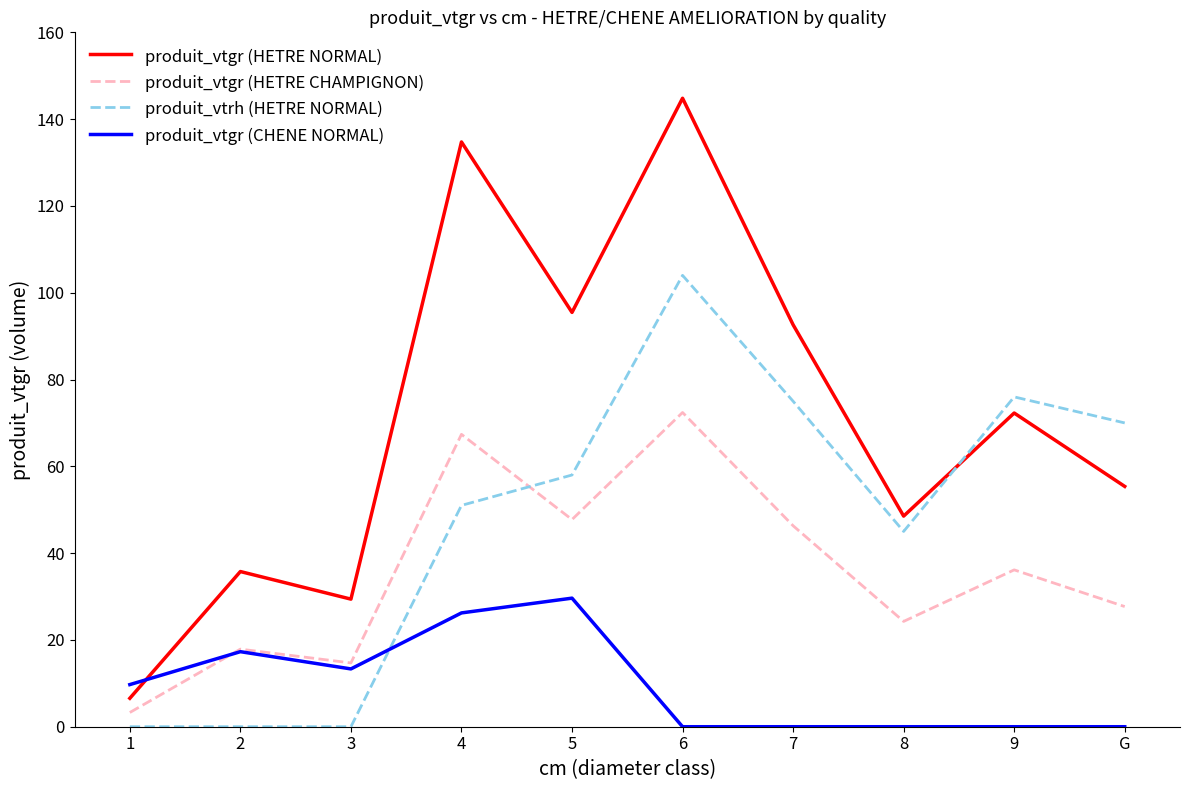

True or false: produit_vtgr (CHENE NORMAL) and produit_vtrh (HETRE NORMAL) intersect in this chart.

True